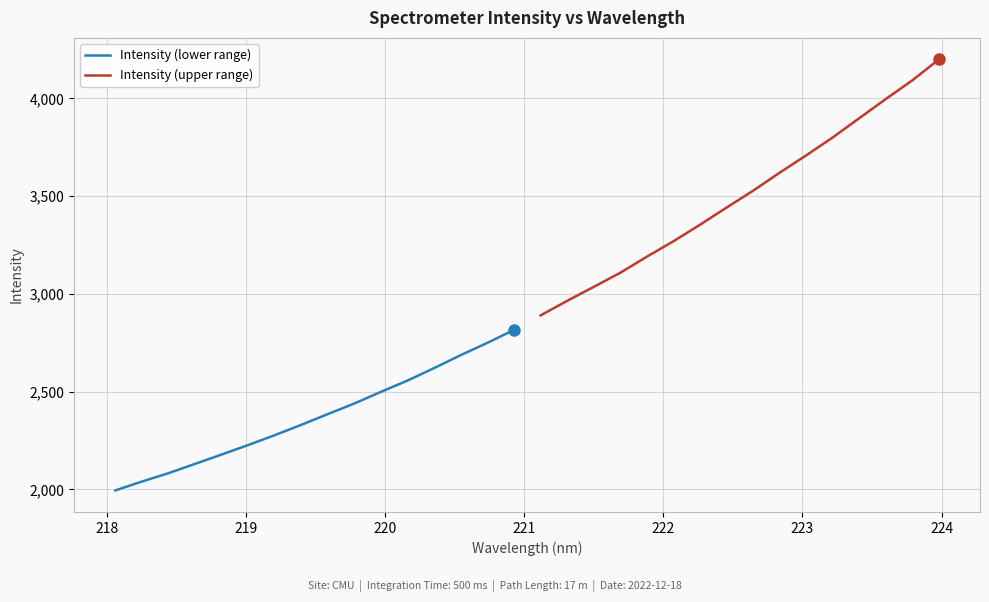

Reading left to right, extract all data points from this chart.

Intensity (lower range): 1994.7	2040.1	2082.8	2130.6	2178.4	2226.9	2277.6	2330.6	2385.6	2439.9	2499.4	2557.3	2621.1	2687.3	2749.9	2816.0
Intensity (upper range): 2890.3	2964.5	3036.0	3108.1	3190.5	3269.3	3353.8	3441.4	3527.8	3620.0	3708.6	3800.3	3898.9	3996.8	4092.5	4199.5